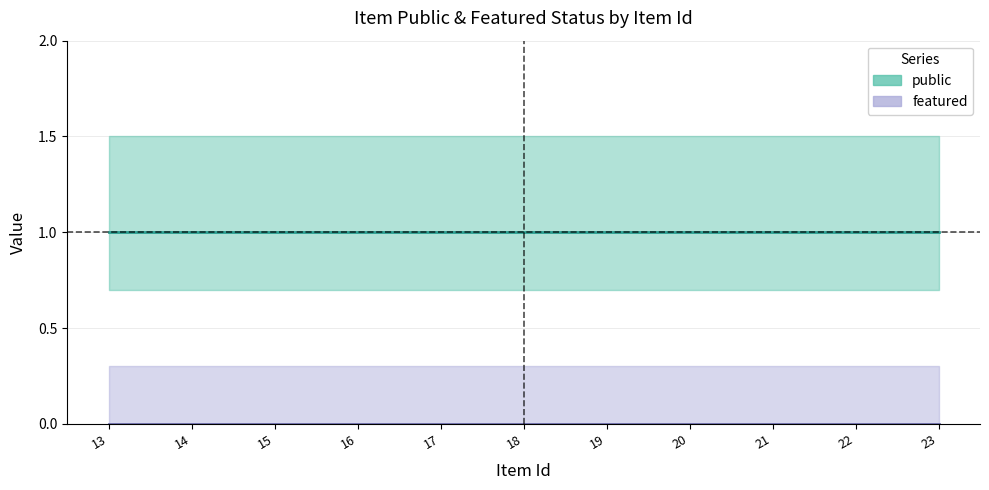

Rank the categories by public value from lowest to highest.

13, 14, 15, 16, 17, 18, 19, 20, 21, 22, 23